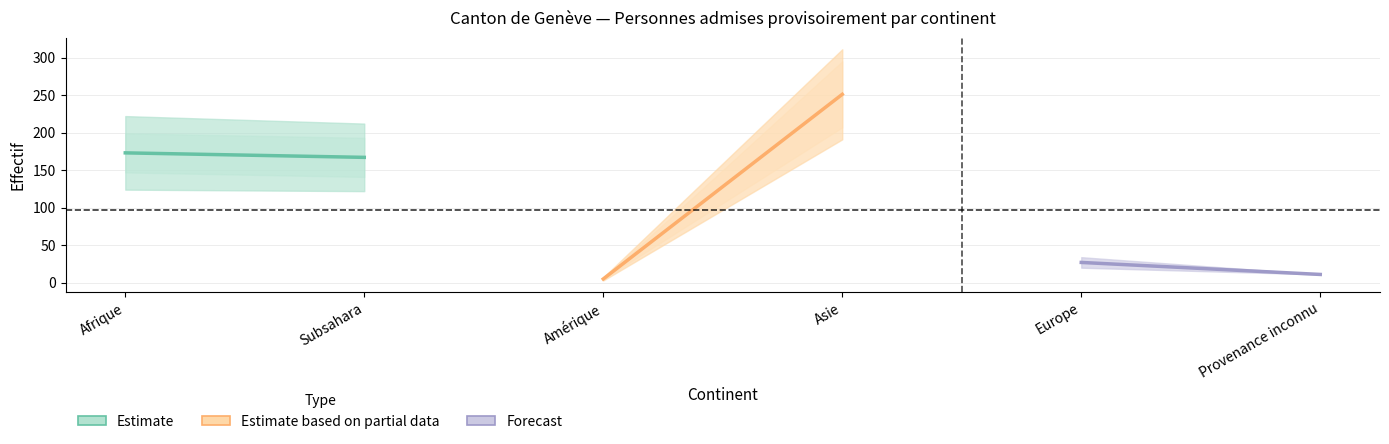

What is the label of the 1st point from the left?

Afrique